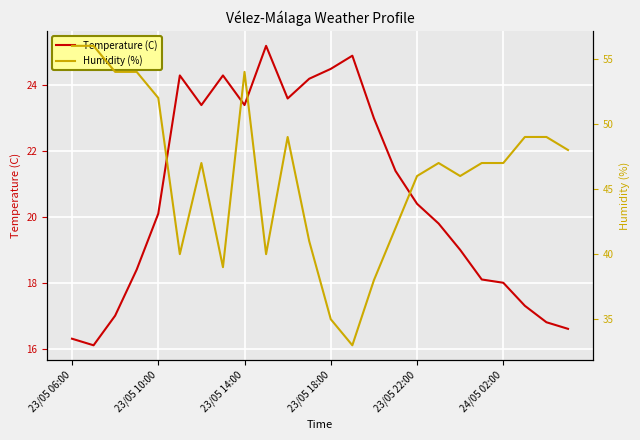

At which category does Humidity (%) reach its first local peak?

6